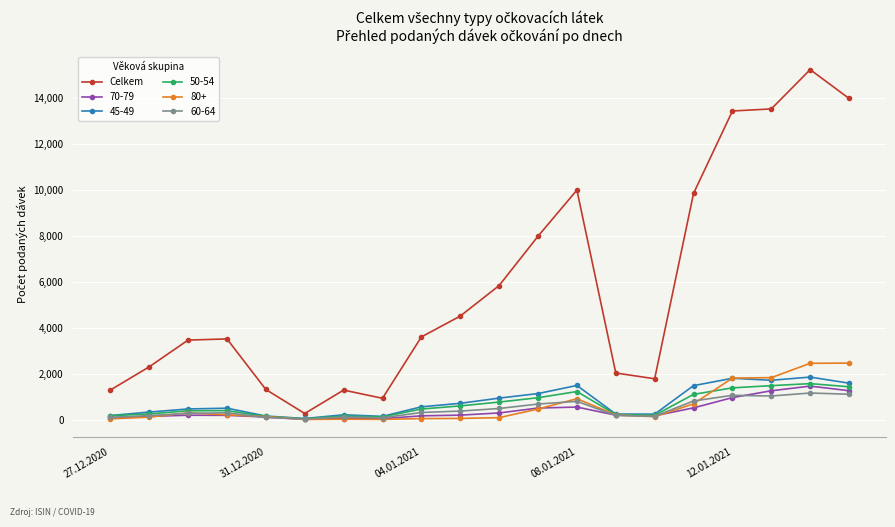

Which series has the widest spread of values?

Celkem